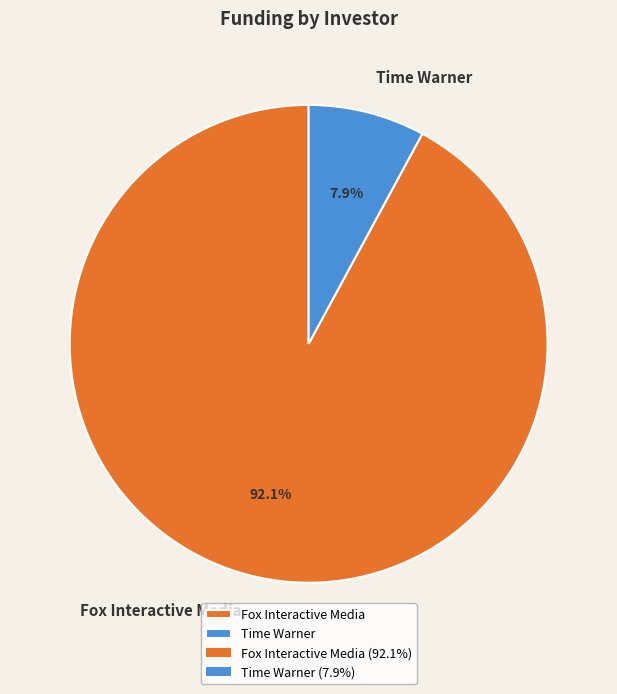

Approximately how many times larger is the value at Time Warner compared to Fox Interactive Media?

0.1